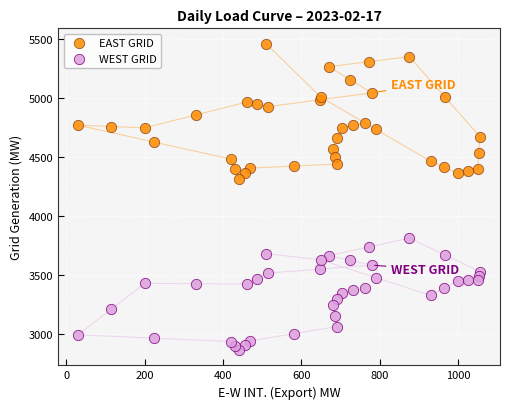

Across all series, what Y value is closest to 4162?

4316.0